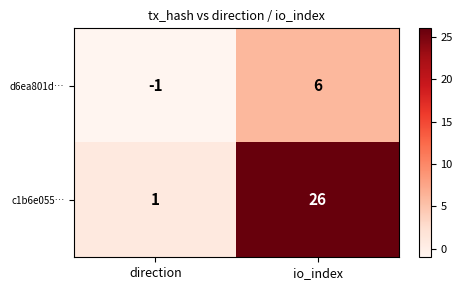

Reading right to left, what are all the values shown in this chart?

d6ea801d…: io_index=6	direction=-1
c1b6e055…: io_index=26	direction=1